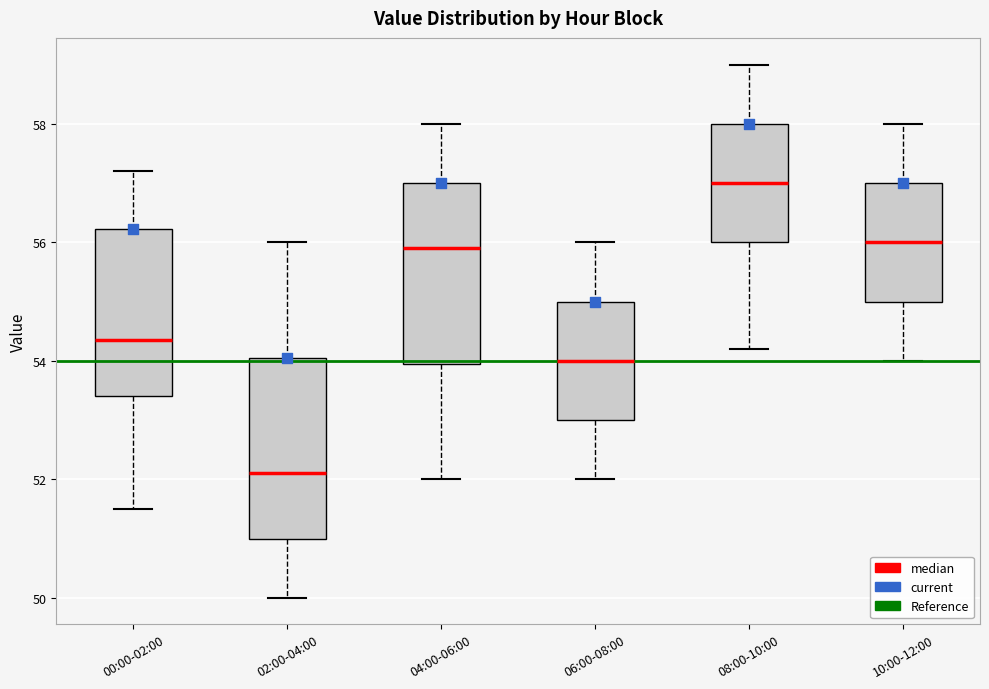

Reading left to right, transcribe this box plot: for each box, give where its median line is, the range the box spans, and where its two whiskers end, as read against the y-axis. The values are not printed on the chart, so give them approximately, as read against the axis.

00:00-02:00: median 54.4, box 53.4 to 56.2, whiskers 51.6 to 57.2
02:00-04:00: median 52.2, box 51.0 to 54.0, whiskers 50.0 to 56.0
04:00-06:00: median 56.0, box 54.0 to 57.0, whiskers 52.0 to 58.0
06:00-08:00: median 54.0, box 53.0 to 55.0, whiskers 52.0 to 56.0
08:00-10:00: median 57.0, box 56.0 to 58.0, whiskers 54.2 to 59.0
10:00-12:00: median 56.0, box 55.0 to 57.0, whiskers 54.0 to 58.0